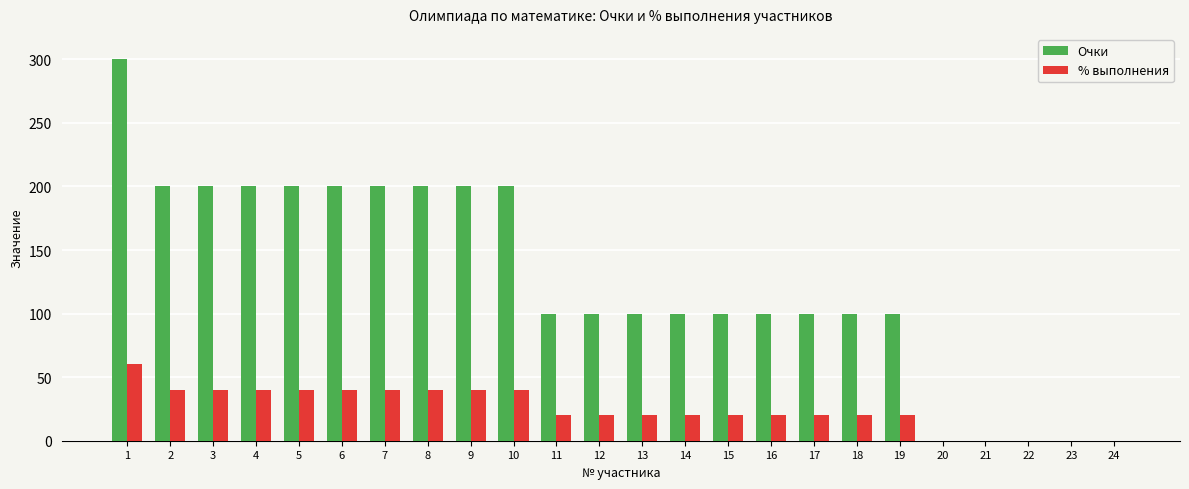

How many Очки values are between 100 and 200?

18